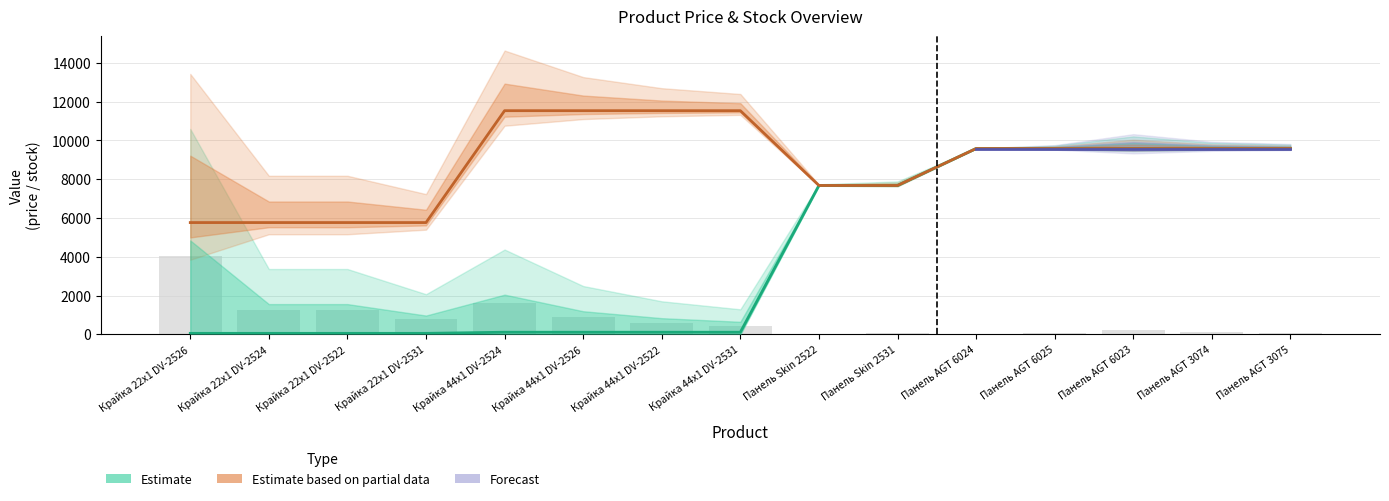

What position from the left is Панель Skin 2522?

9